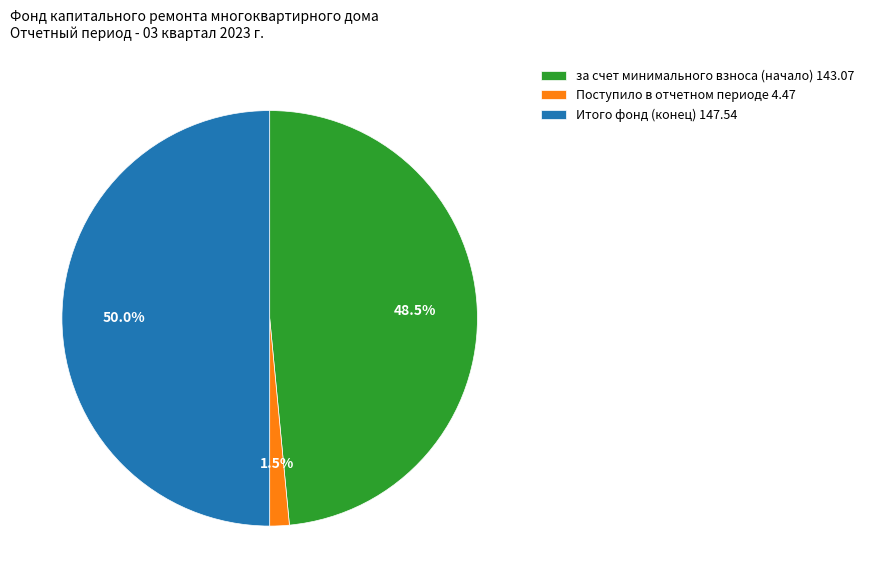

True or false: Итого фонд (конец) 147.54 accounts for 50% of the total.

True